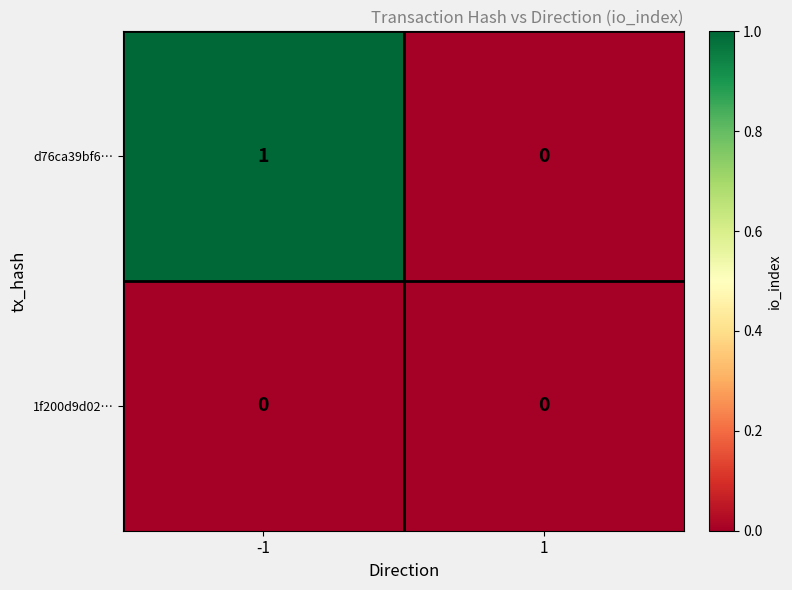

Rank the series at -1 from lowest to highest value.

1f200d9d02…, d76ca39bf6…